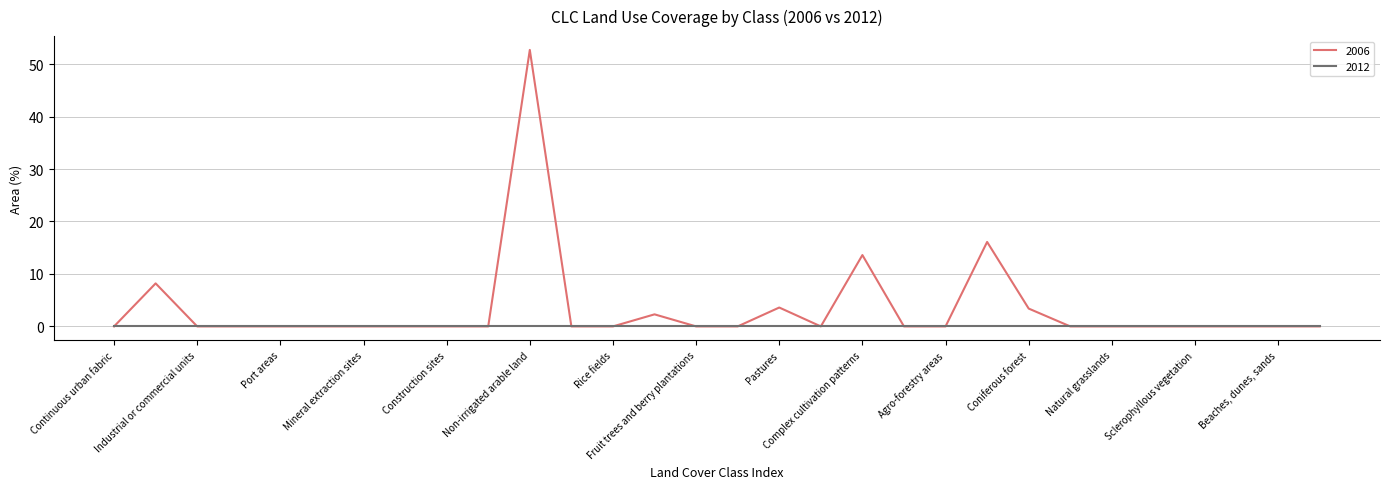

How many lines are shown in the chart?

2